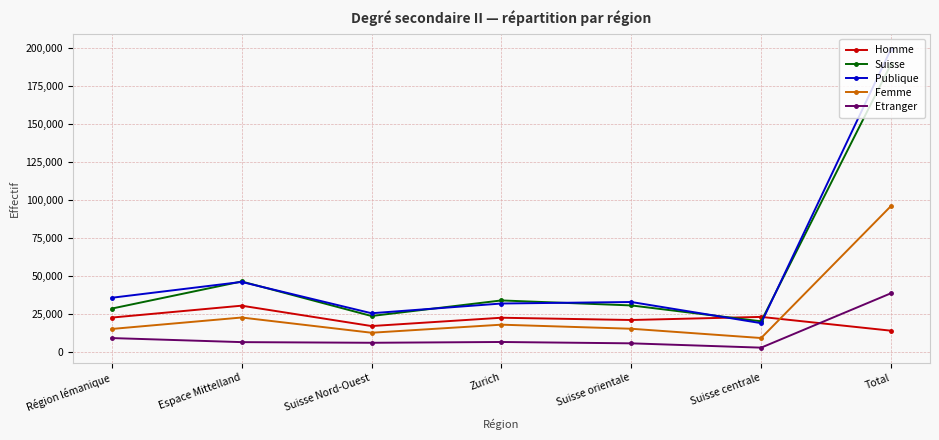

What is the difference between the highest and lowest values at Suisse centrale?

20266